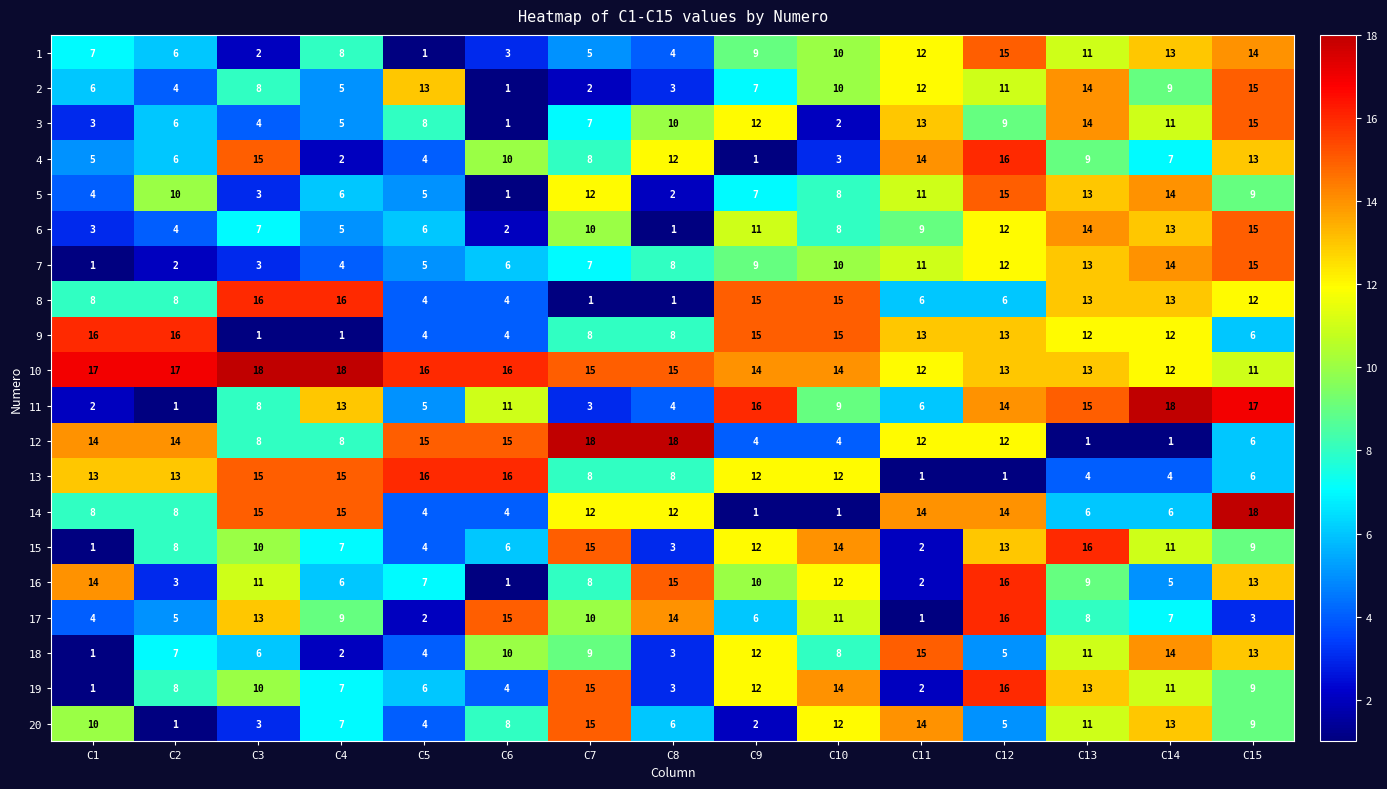

Rank the categories by 6 value from lowest to highest.

C8, C6, C1, C2, C4, C5, C3, C10, C11, C7, C9, C12, C14, C13, C15